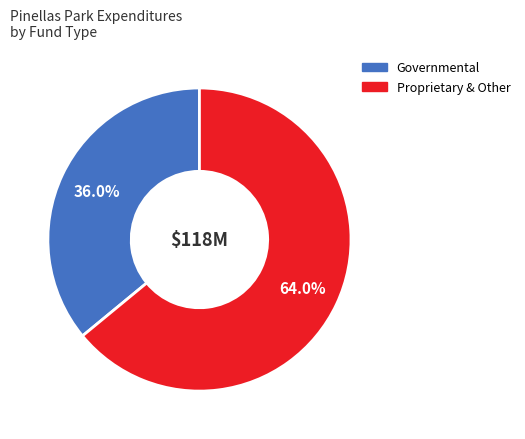

Is there a majority slice in this chart?

Yes